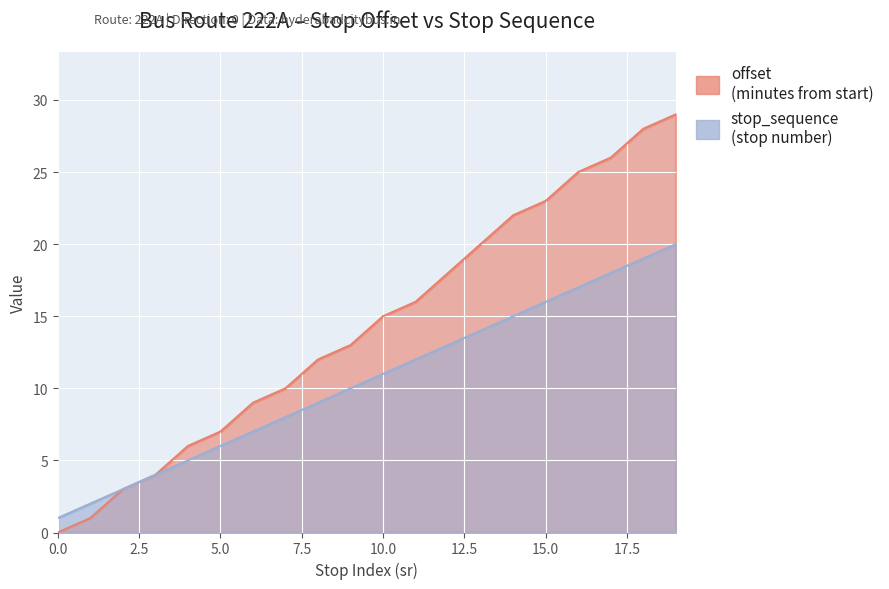

What is the total value across all series at 12?

31